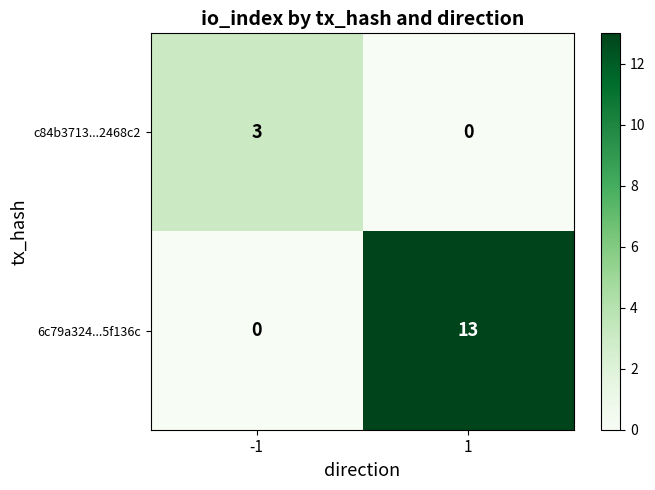

What is the greatest value displayed?

13